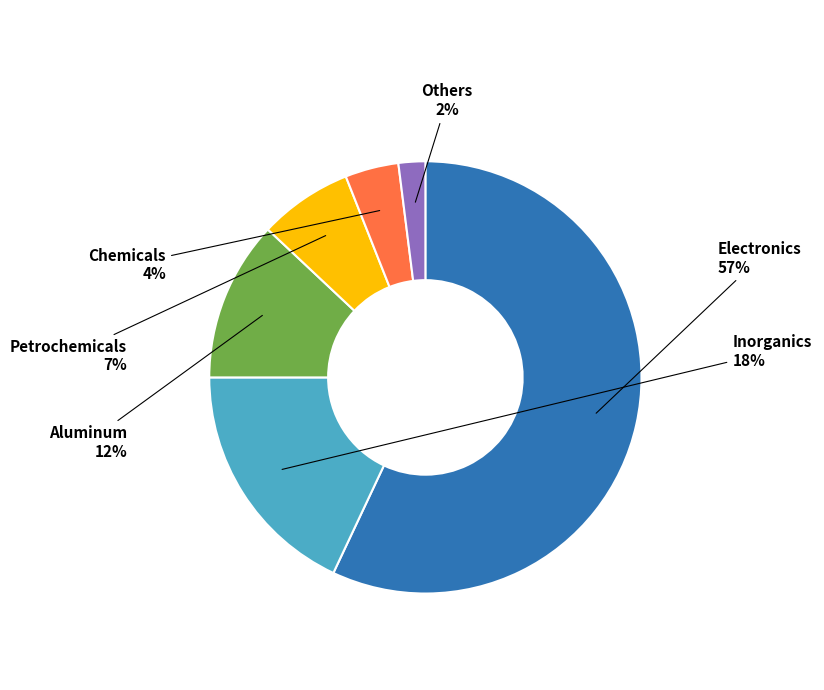

Is there any slice that represents more than half of the pie?

Yes